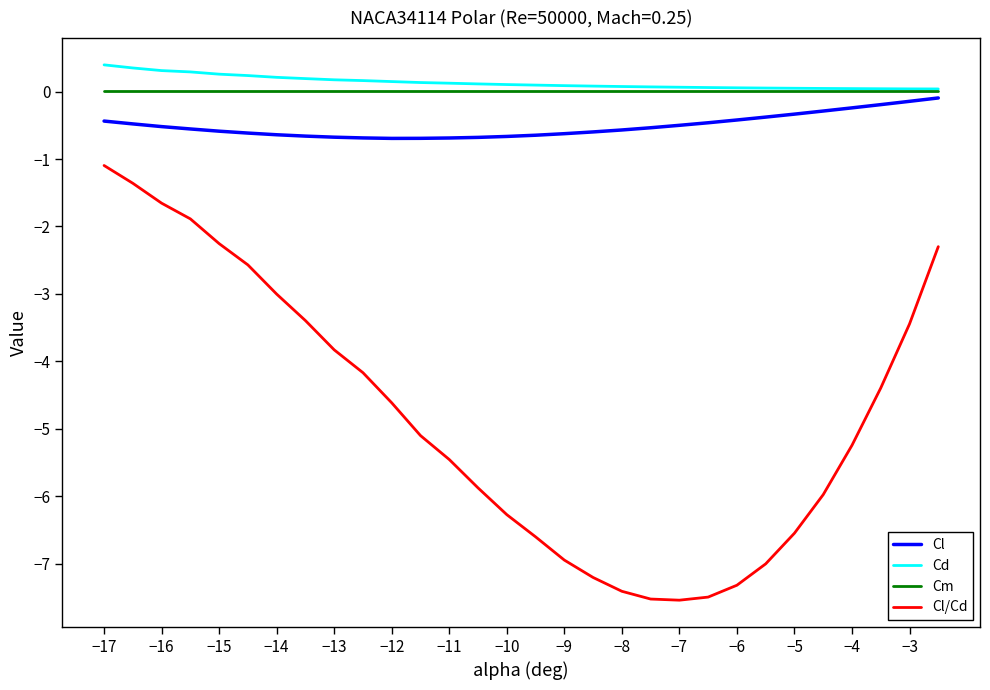

True or false: Cl/Cd and Cm cross at least once.

False